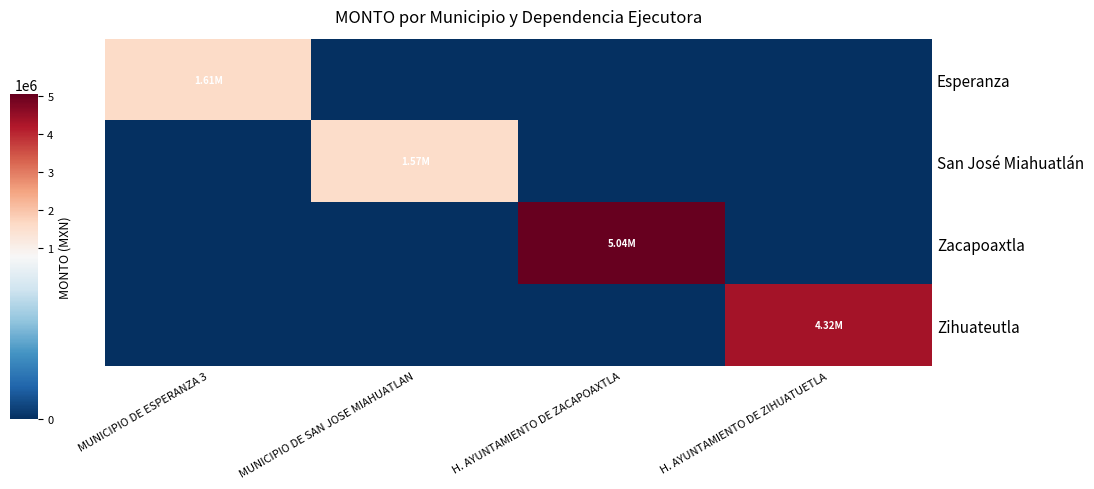

What is the total value across all series at H. AYUNTAMIENTO DE ZACAPOAXTLA?

5042502.3